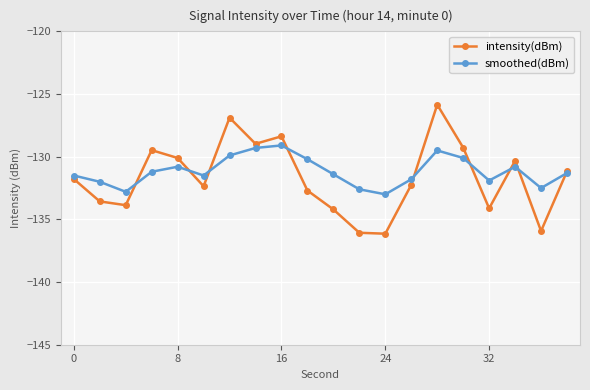

What is the average value of the intensity(dBm) series?

-131.7